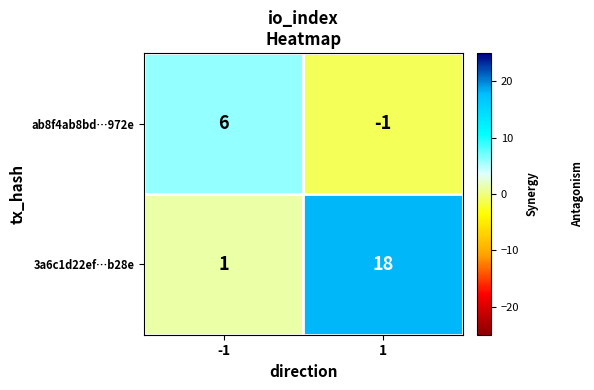

Which category has the highest value across all series?

1